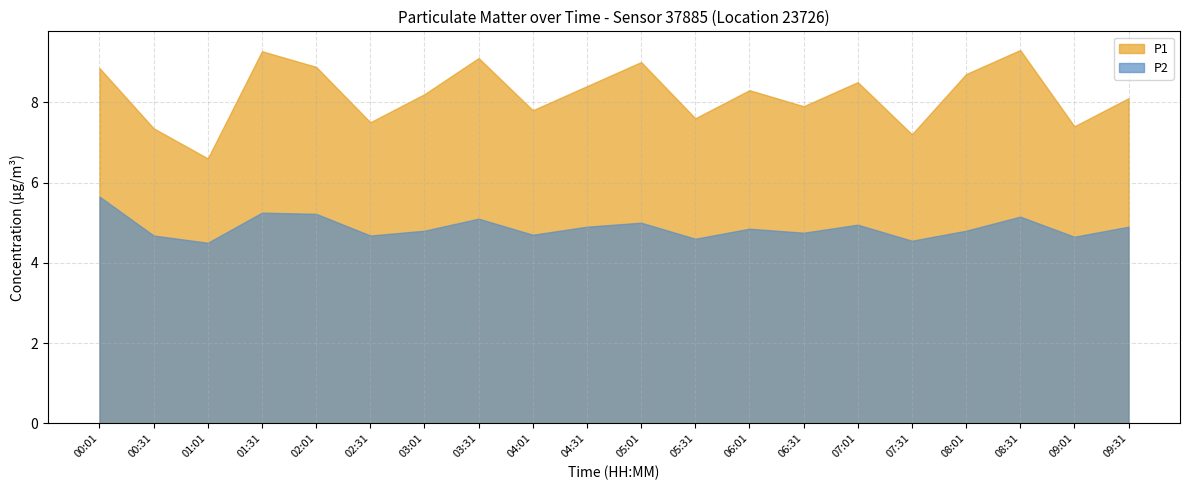

Which series changed the most between 02:31 and 04:01?

P1